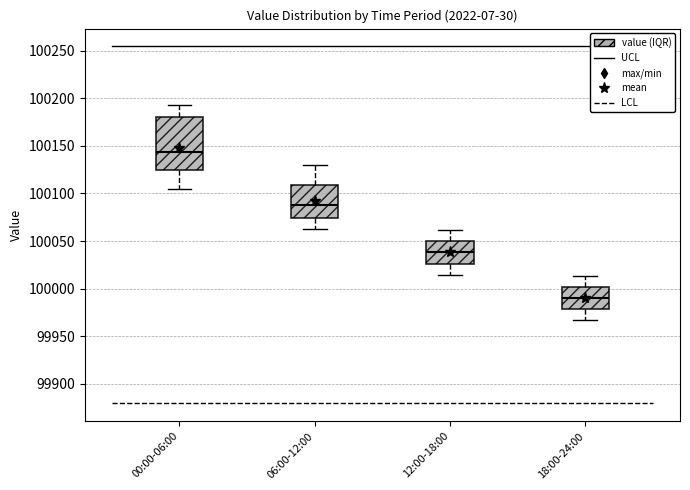

Which box has the highest median line?

00:00-06:00